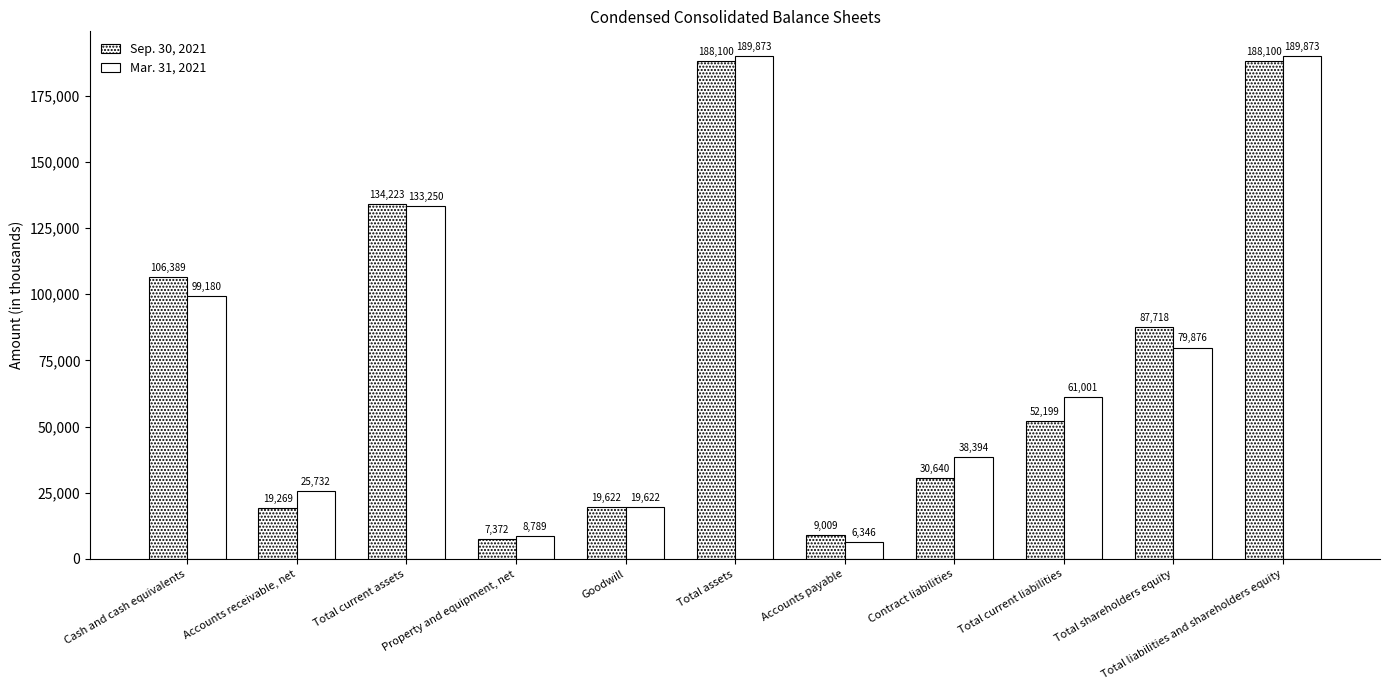

What is the greatest value displayed?

189873